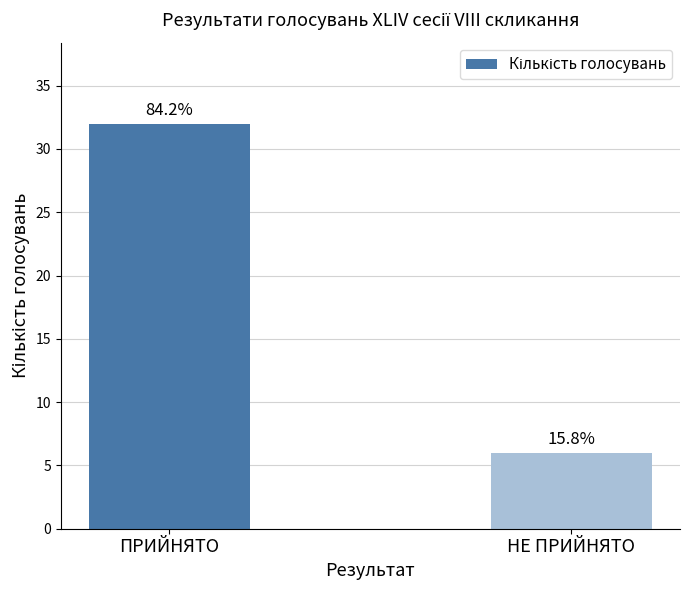

How many bars are there in total?

2